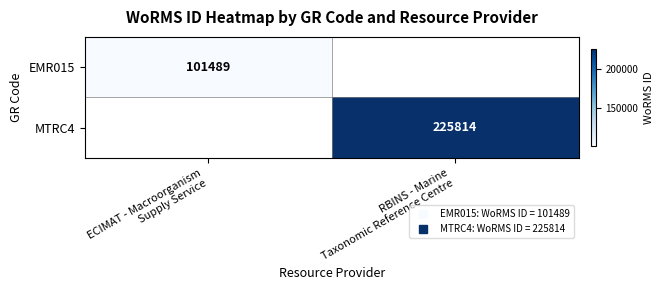

Which has a higher value, ECIMAT - Macroorganism
Supply Service or RBINS - Marine
Taxonomic Reference Centre?

RBINS - Marine
Taxonomic Reference Centre